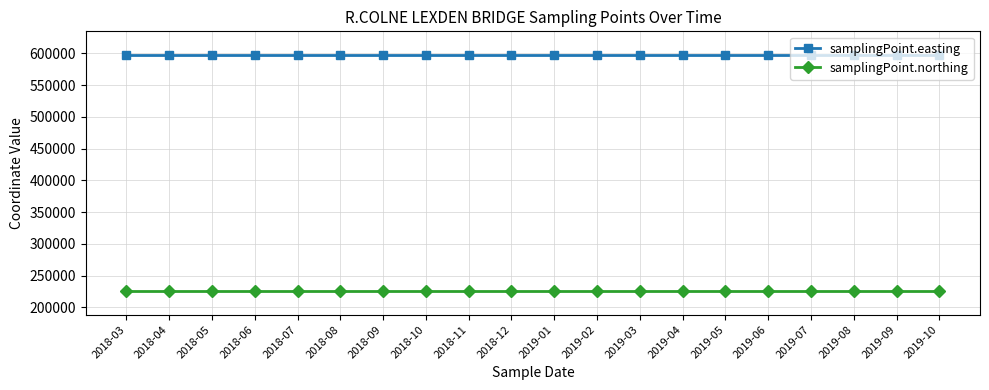

What is the difference between the highest and lowest values at 2018-09?

371604